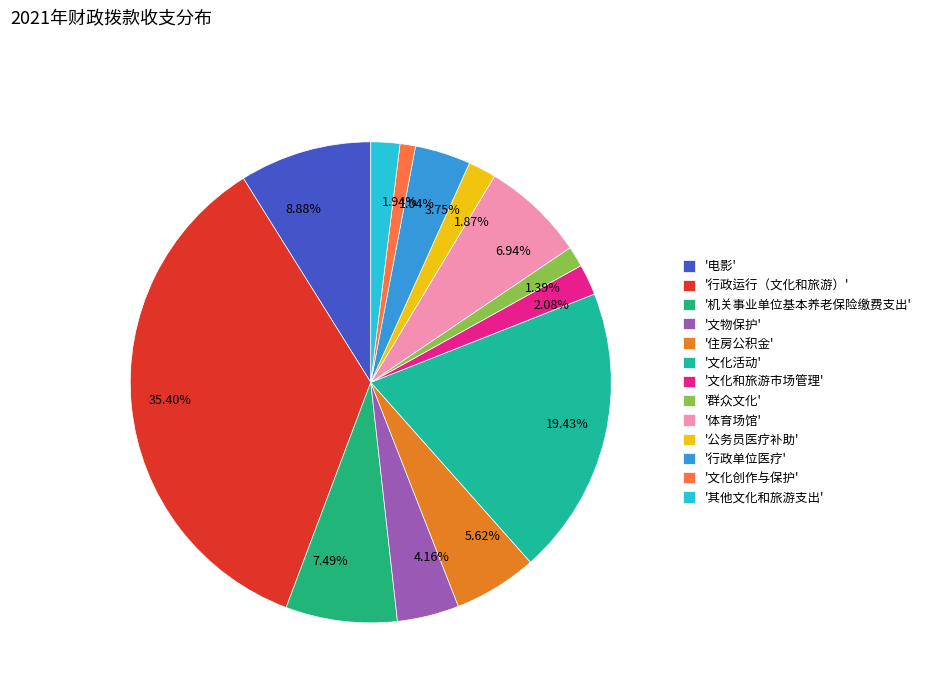

Approximately how many times larger is the value at 1.39% compared to 2.08%?

0.7